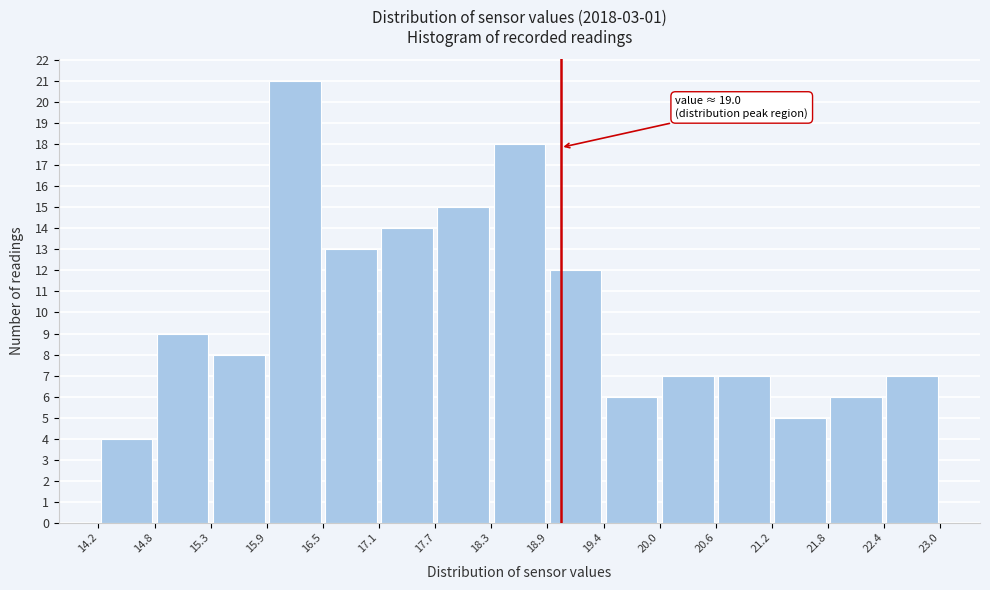

Over which range of the x-axis is the bar tallest?

15.9 to 16.5